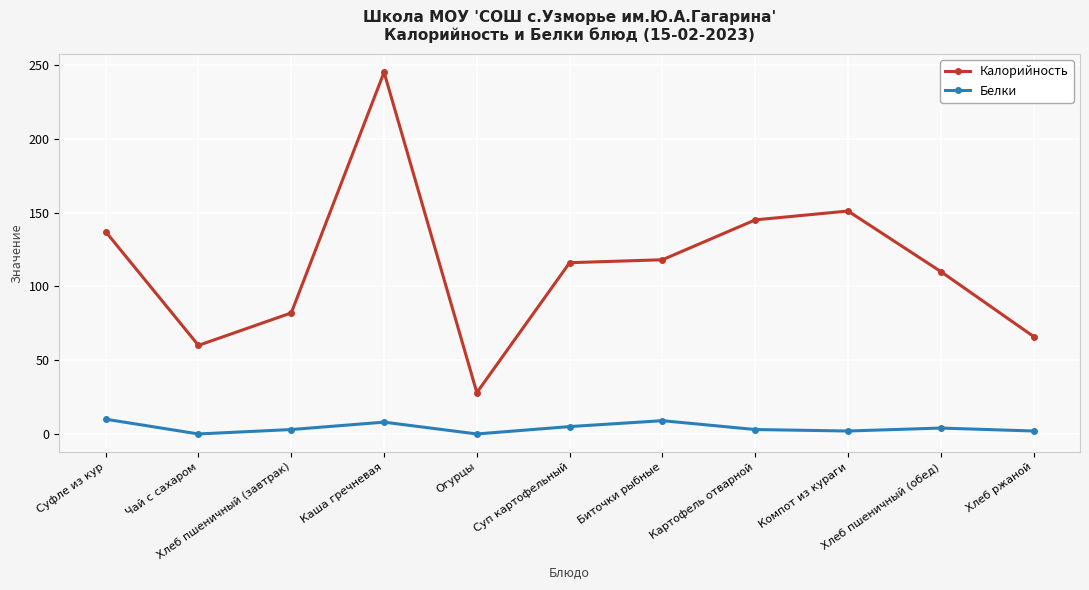

Is the value of Калорийность at Каша гречневая greater than the value of Белки at Хлеб пшеничный (обед)?

Yes